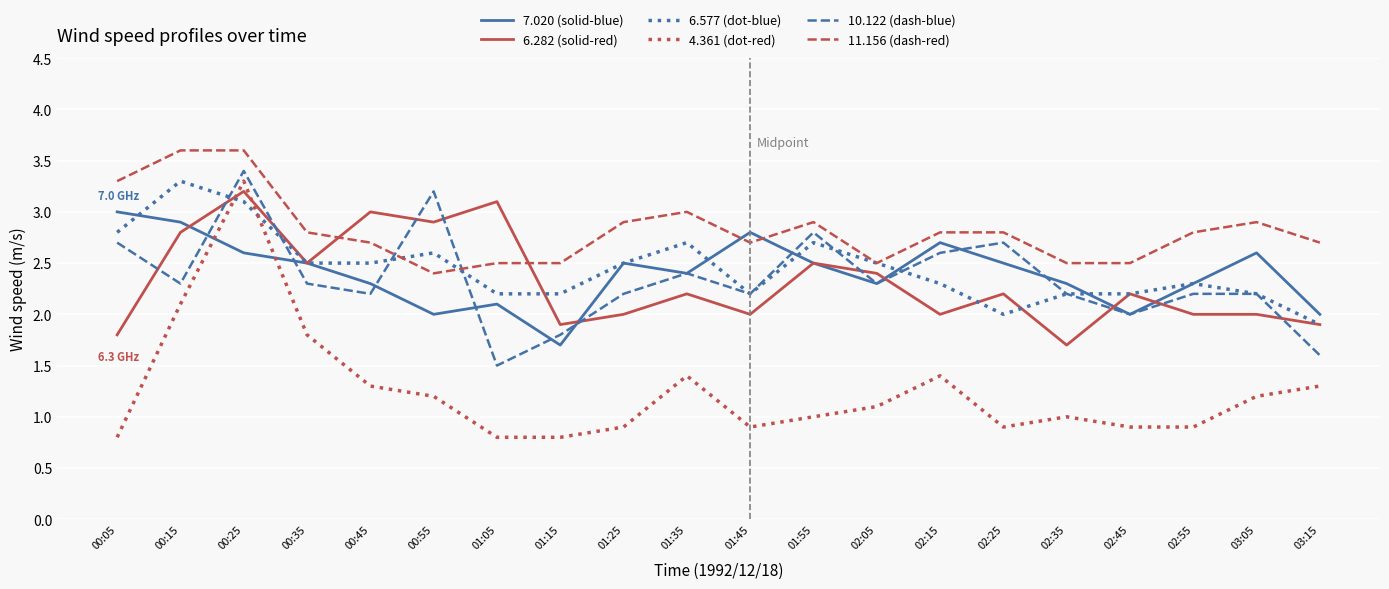

At which category is the sum across all series the highest?

00:25